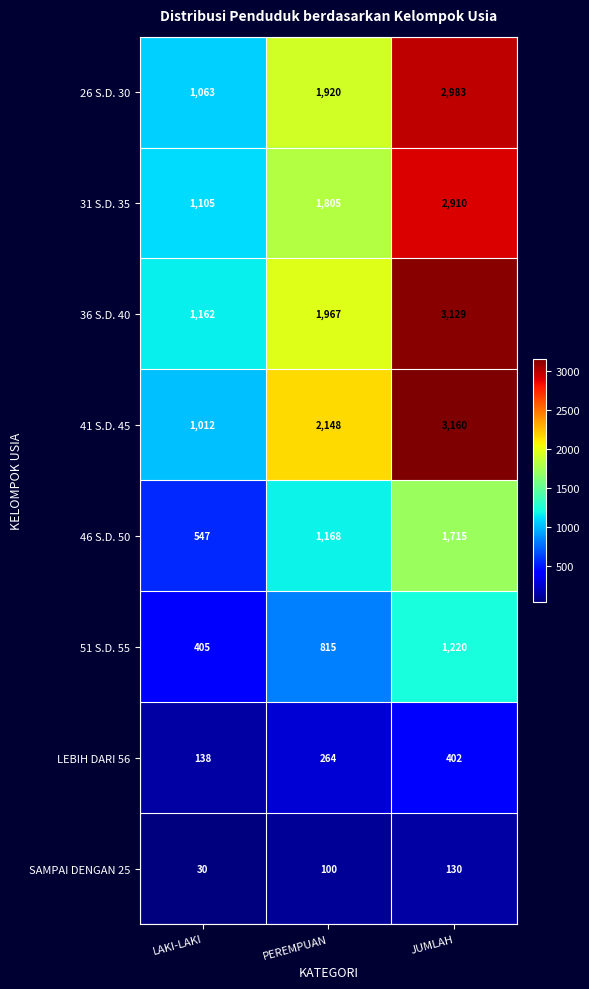

How many 51 S.D. 55 values are between 405 and 1220?

3